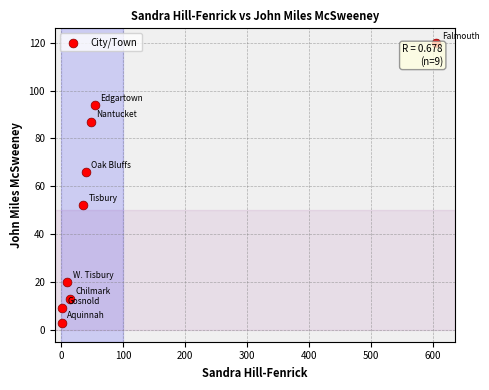

What is the average Y value?

52